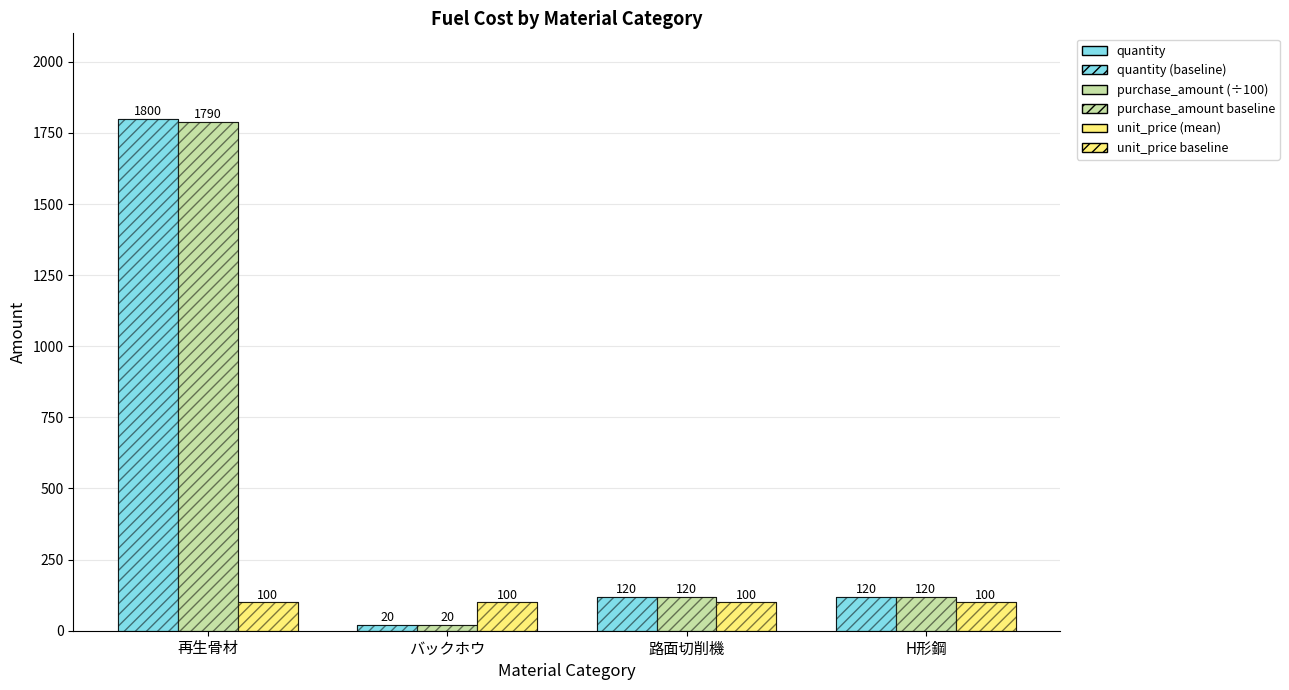

Where is unit_price (mean) nearest to the value 100?

再生骨材